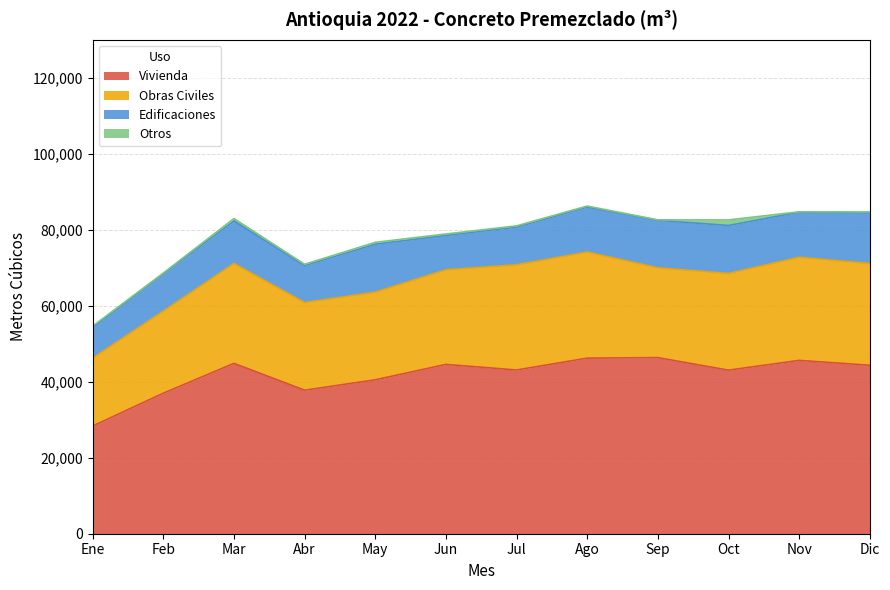

True or false: Otros and Edificaciones intersect in this chart.

False